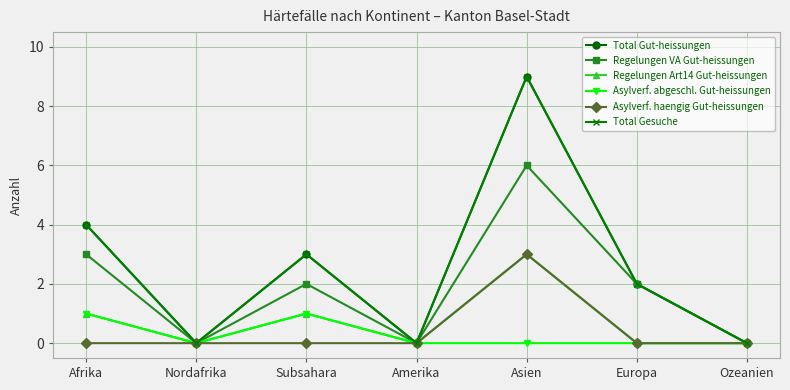

How many interior local peaks does the Asylverf. abgeschl. Gut-heissungen series have?

1